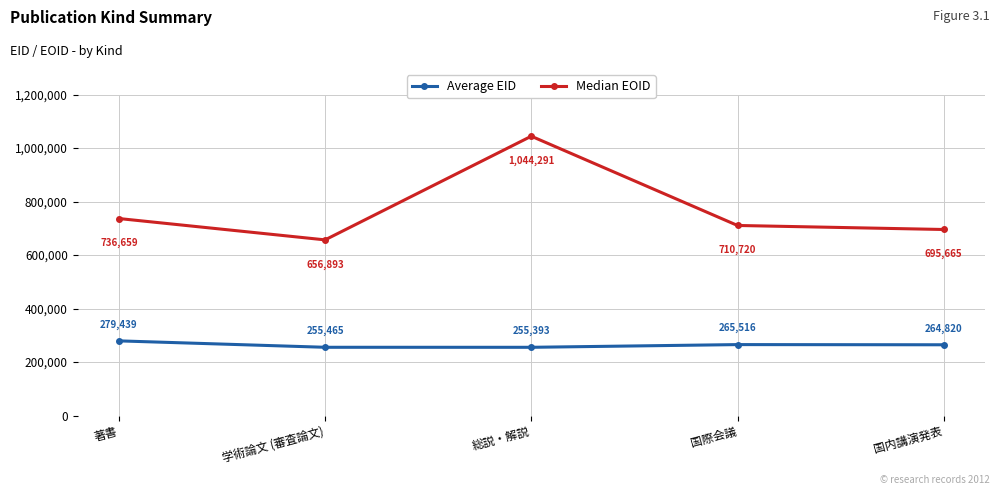

What is the label of the 4th point from the left?

国際会議